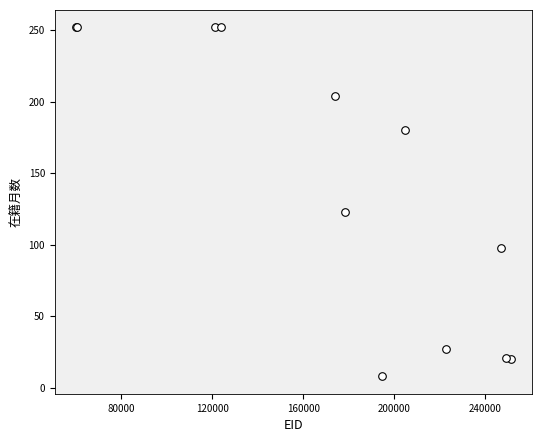

What Y value in the scatter plot is closest to 130?

123